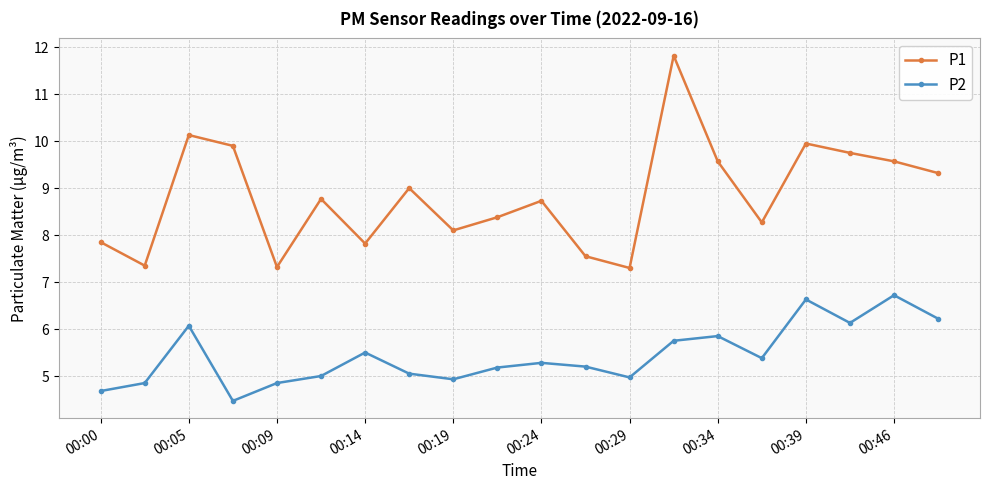

Which series has the widest spread of values?

P1